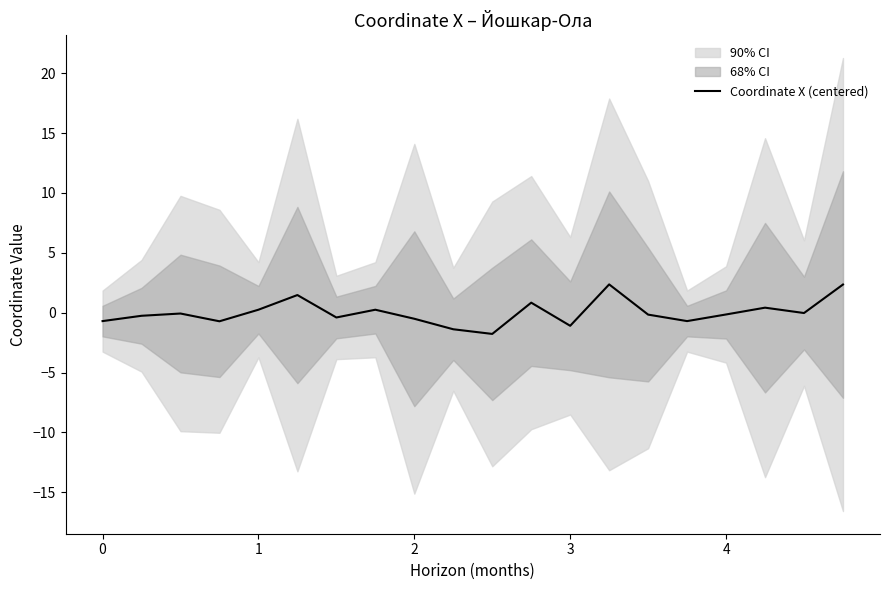

What is the value of the 12th point from the left?

0.8